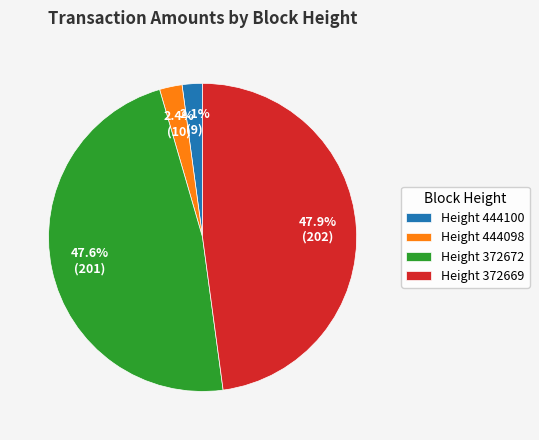

What percentage is NOT represented by Height 372669?

52.1%